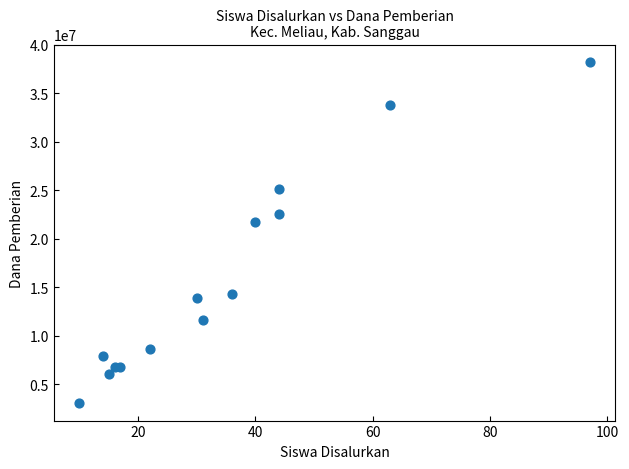

What is the range of X values (max minus min)?

87